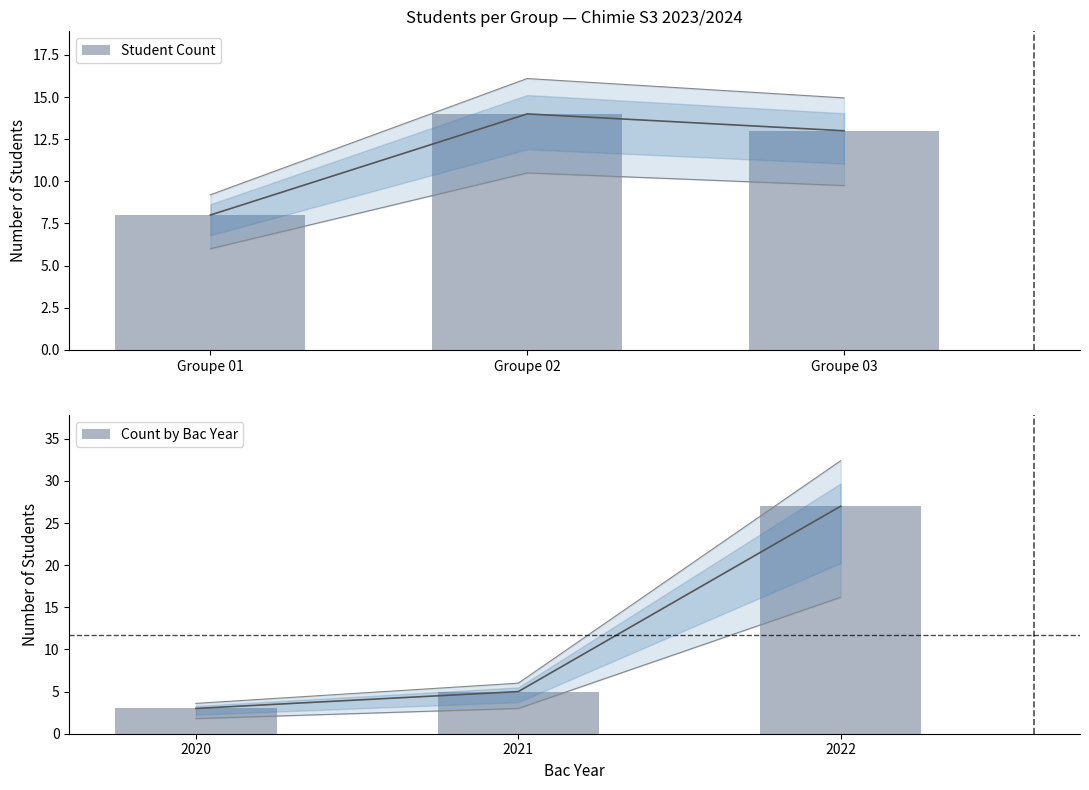

How many data points in Student Count are above 13?

1